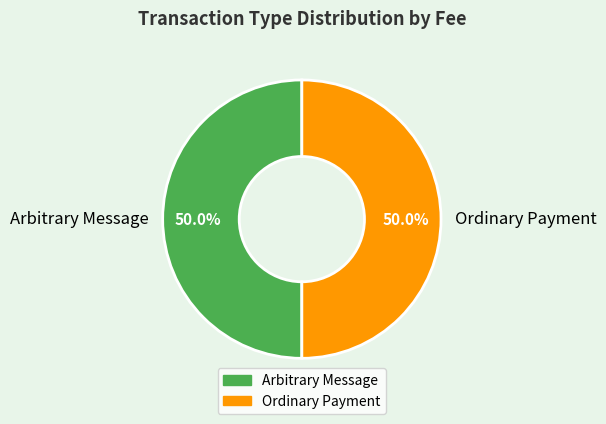

Approximately how many times larger is the value at Ordinary Payment compared to Arbitrary Message?

1.0